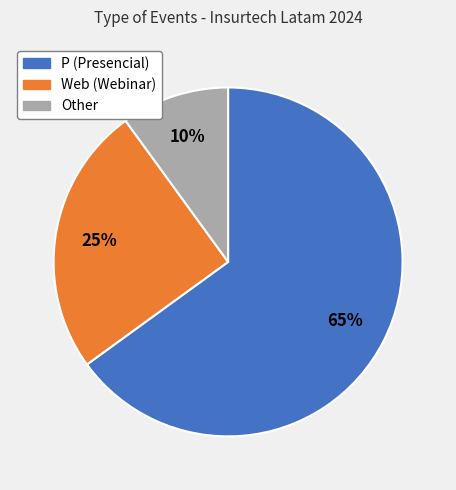

Rank the categories by value from highest to lowest.

P, Web, Other